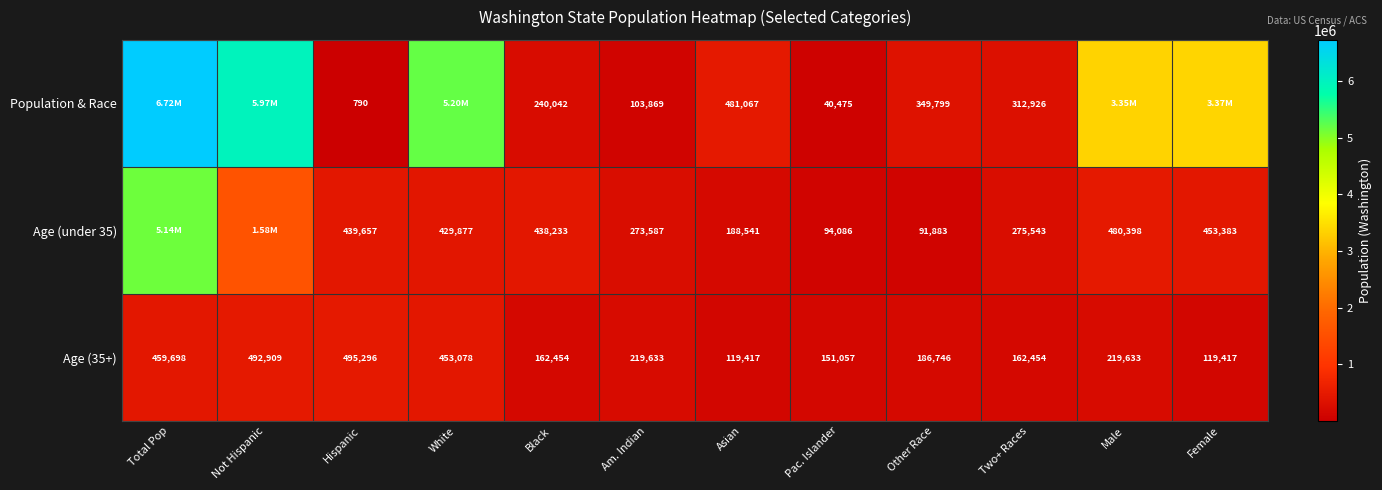

At Hispanic, list the series in order from smallest to largest.

Population & Race, Age (under 35), Age (35+)